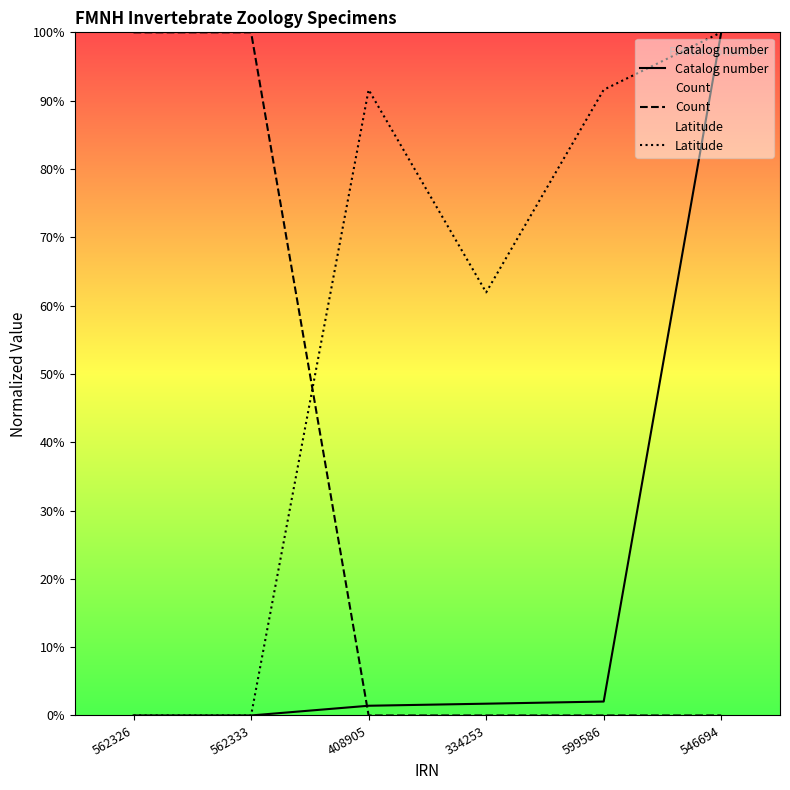

How many intersections are there between Catalog number and Latitude?

1